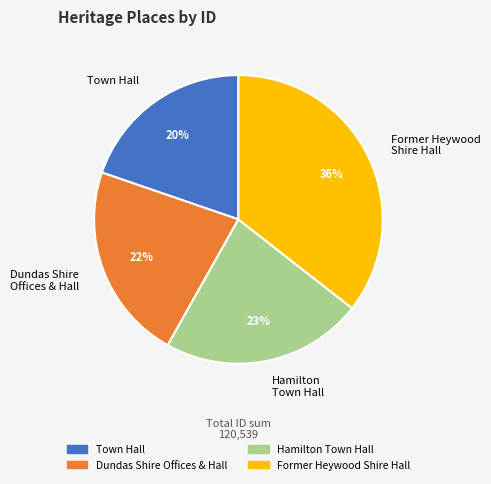

Does Former Heywood Shire Hall account for over 50% of the chart?

No